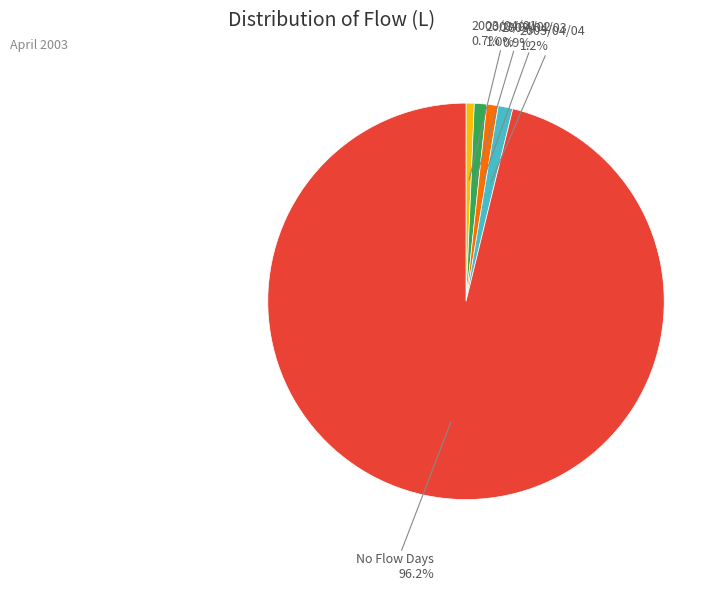

To the nearest percent, what is the average slice percentage?

20%